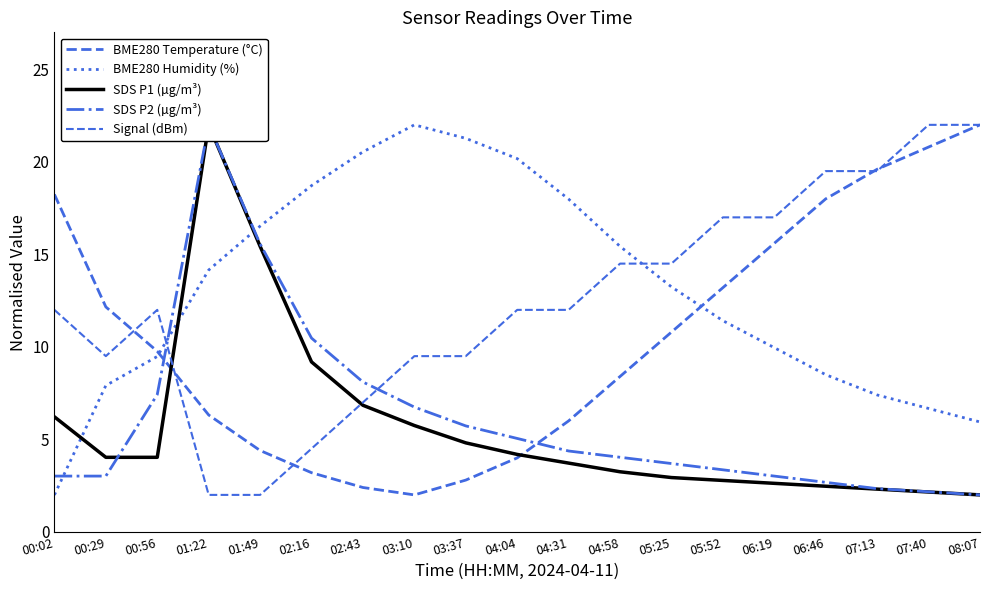

What is the label of the 12th point from the left?

04:58